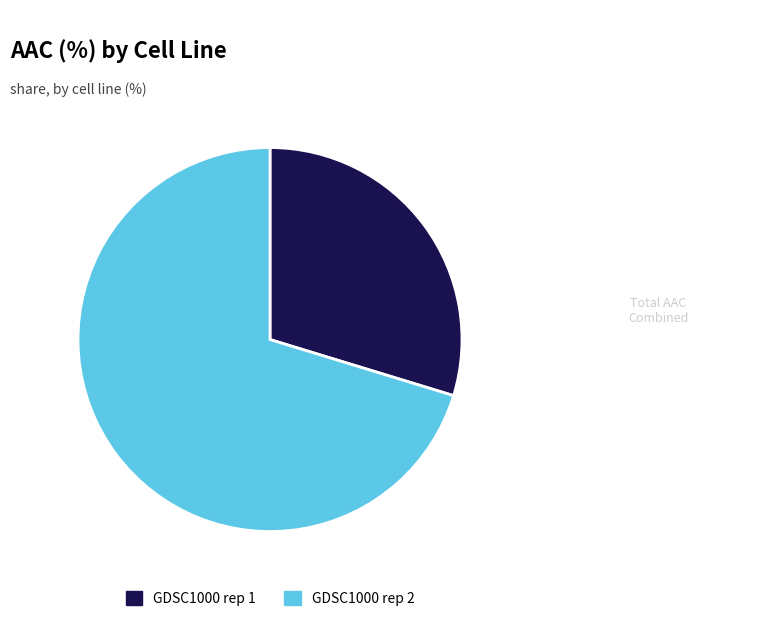

Approximately how many times larger is the value at GDSC1000 rep 2 compared to GDSC1000 rep 1?

2.4